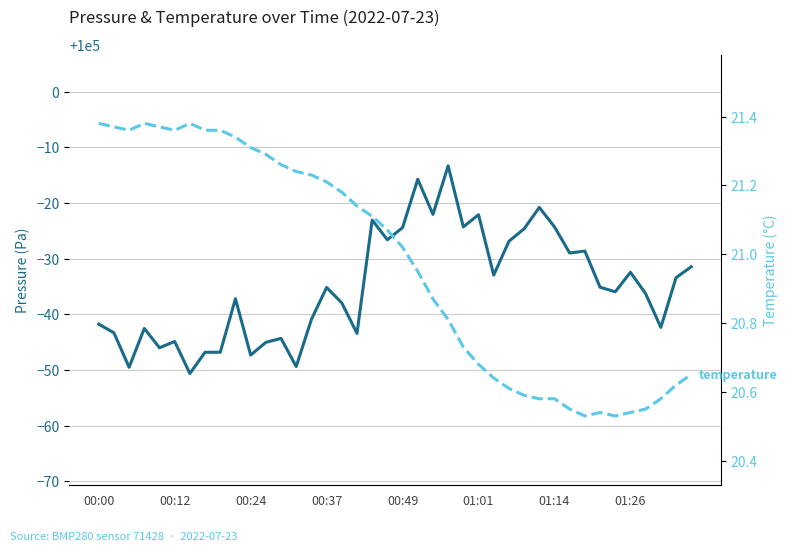

At 16, list the series in order from largest to smallest.

pressure, temperature